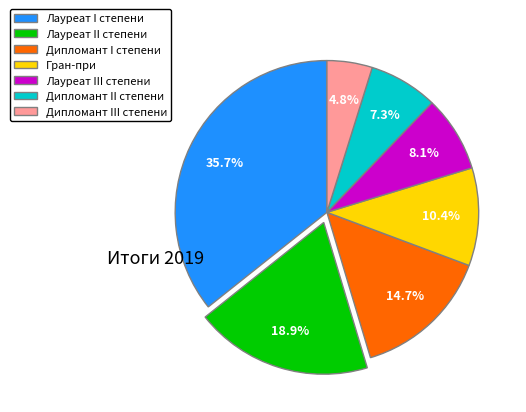

Is it true that Лауреат III степени is 8% of the pie?

True